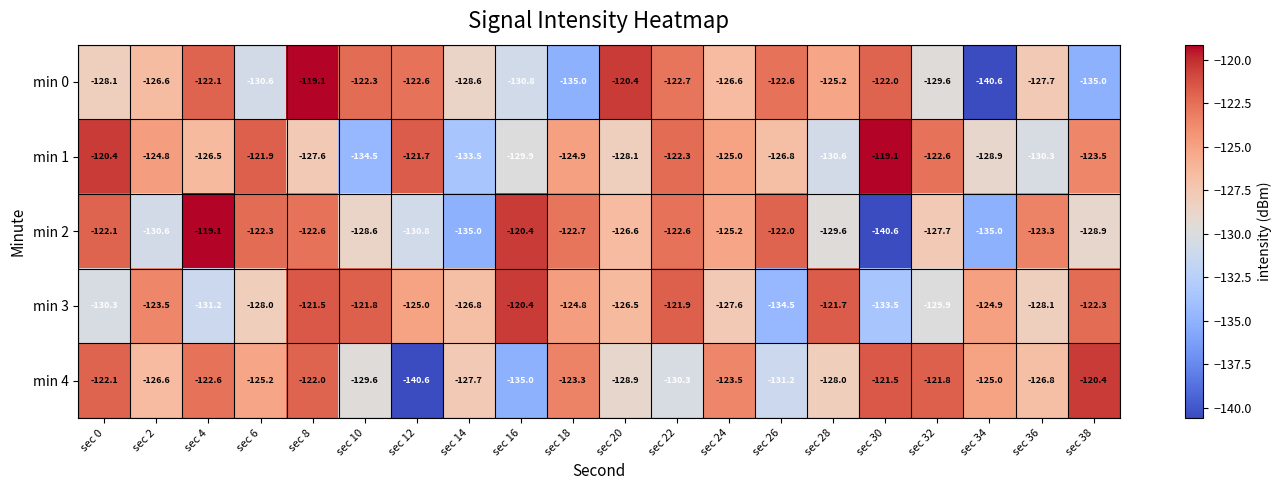

What is the sum of the min 2 values at sec 28 and sec 2?

-260.2